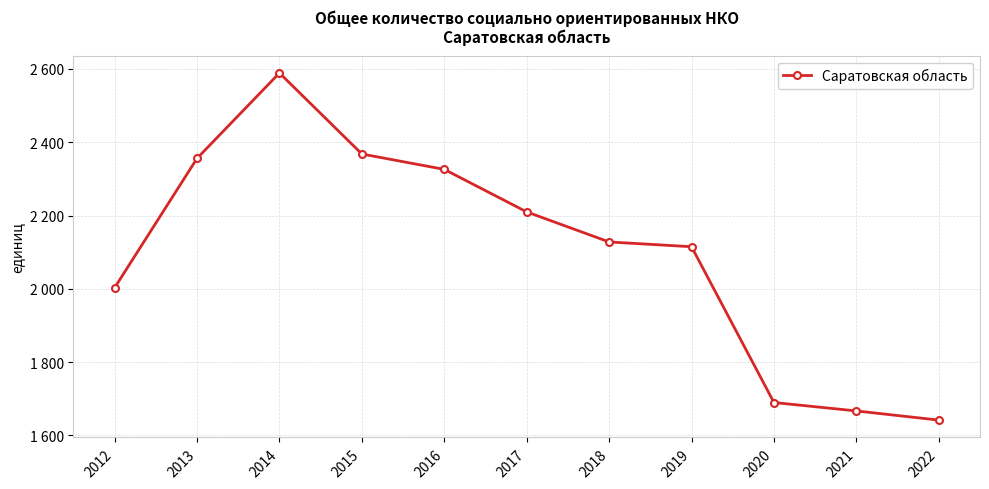

Is it true that the value at 2012 is 2003?

True